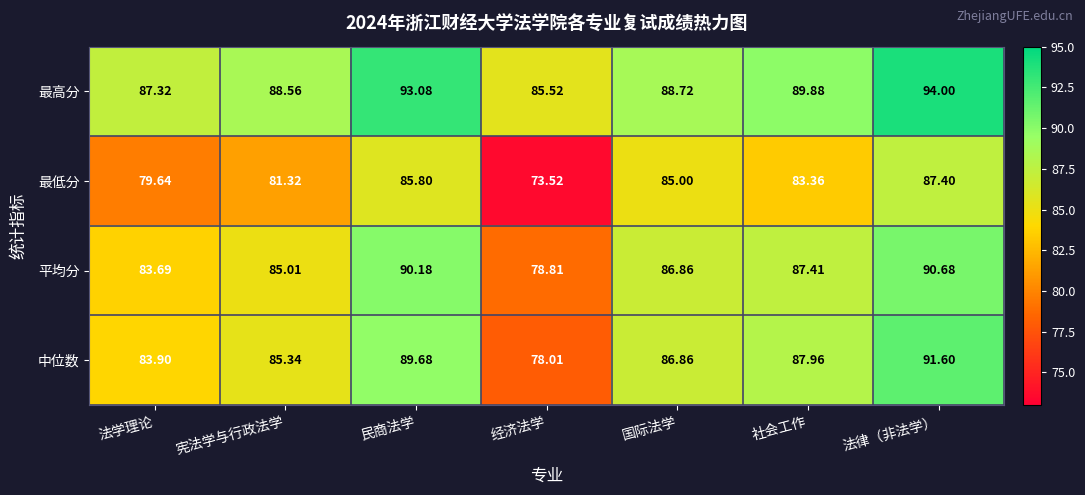

Which category has the lowest value in the 最高分 series?

经济法学